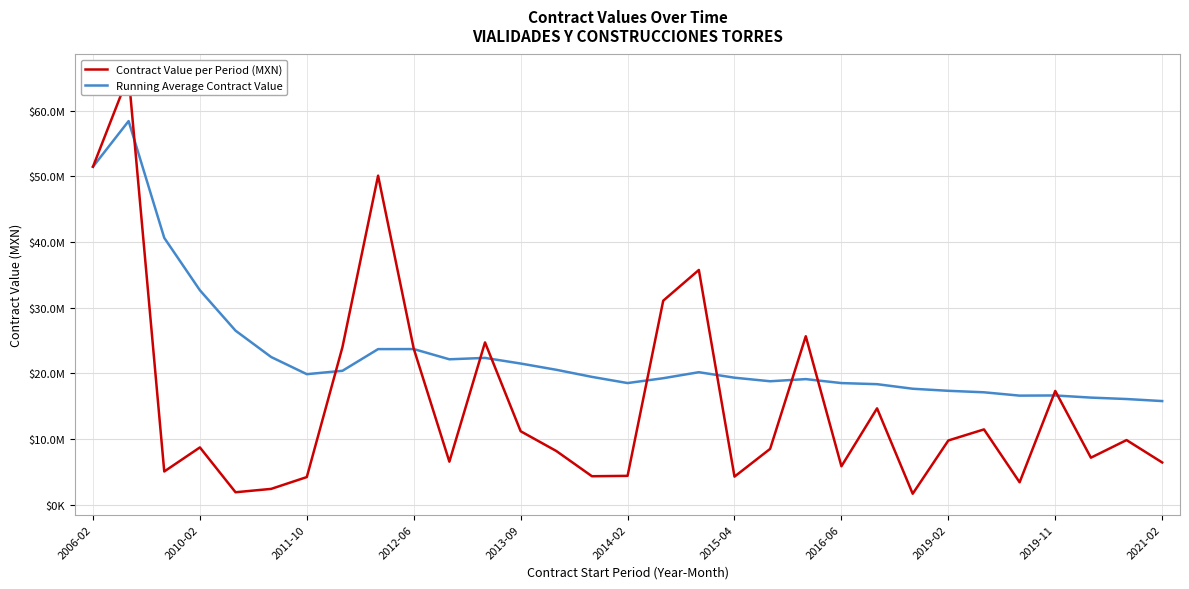

How many times do Contract Value per Period (MXN) and Running Average Contract Value cross each other?

11